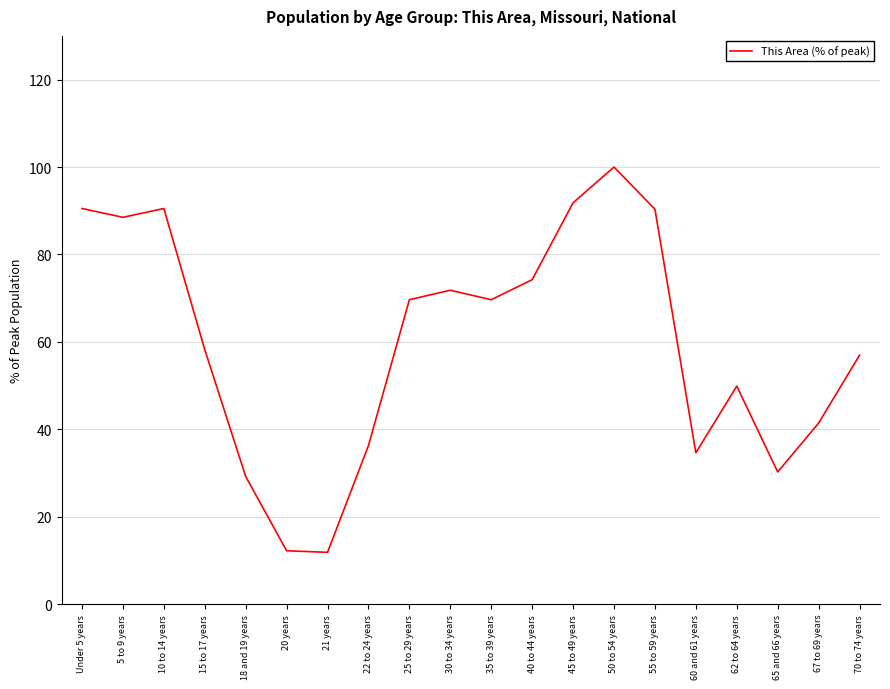

Which label corresponds to the largest value in the chart?

50 to 54 years